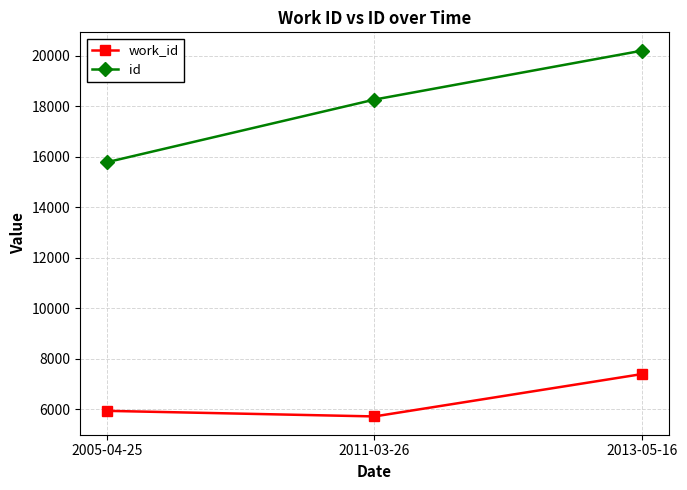

At how many categories does at least one series exceed 17094?

2